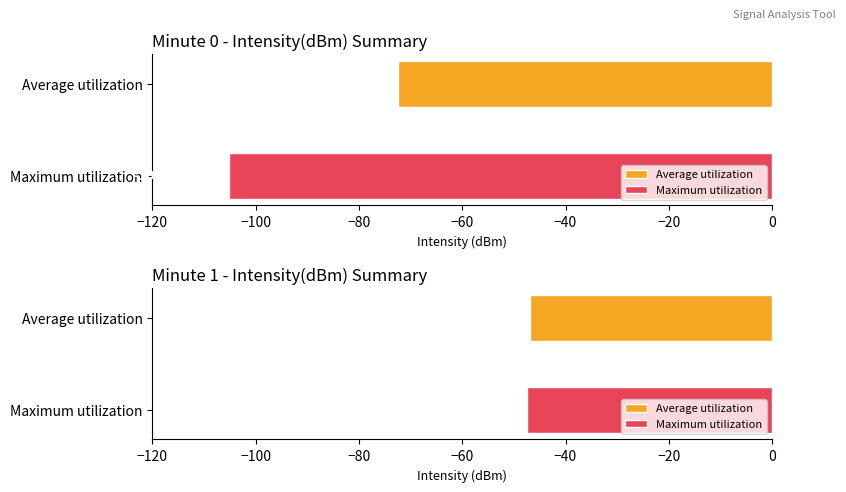

Rank the series by their average value, from highest to lowest.

Average utilization, Maximum utilization